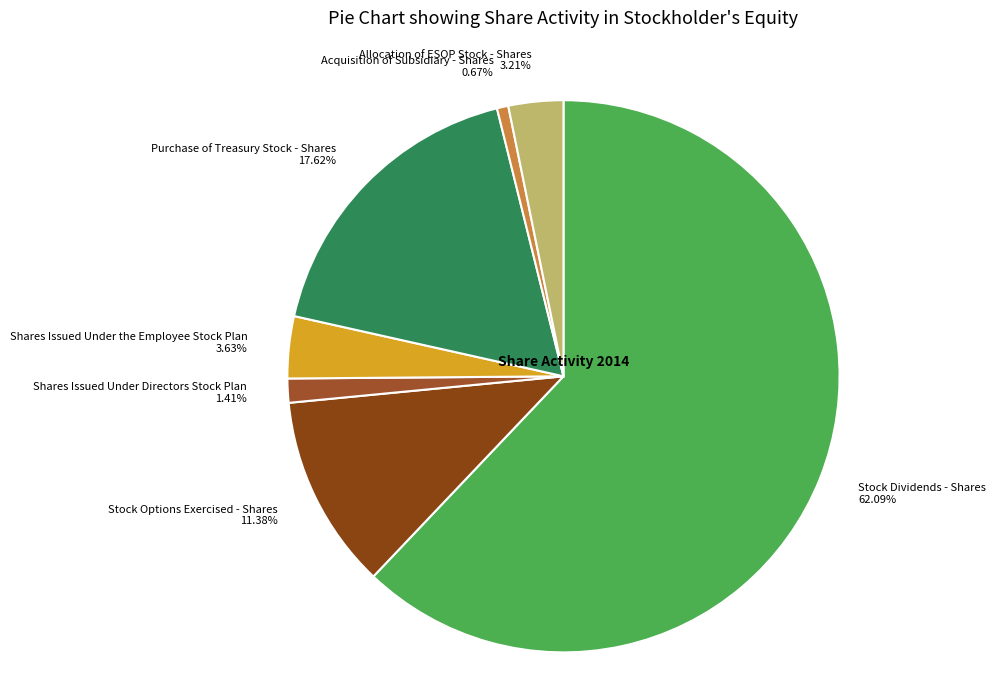

What percentage do Acquisition of Subsidiary - Shares and Allocation of ESOP Stock - Shares together represent?

3.9%